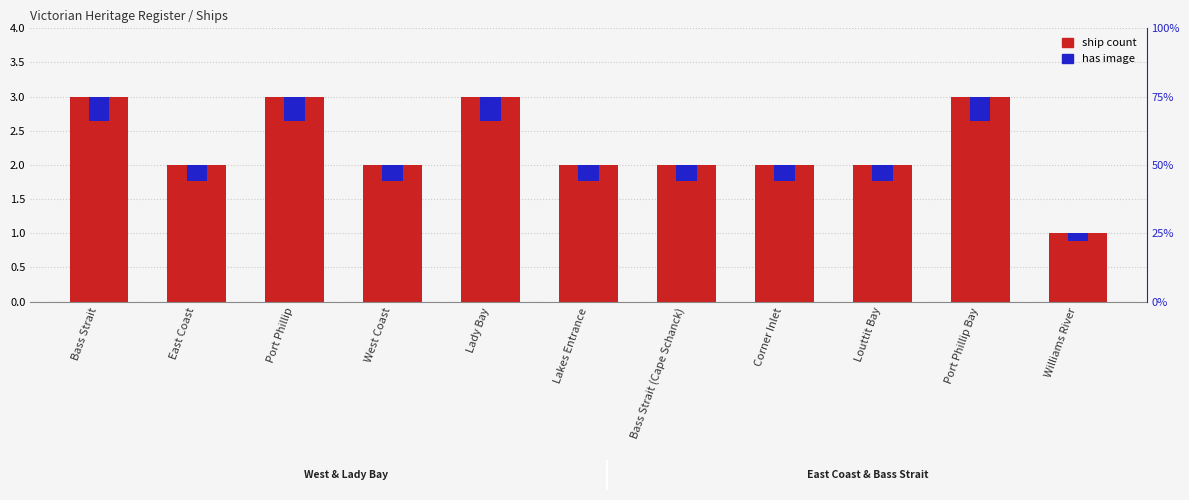

What is the label of the 4th bar from the right?

Corner Inlet